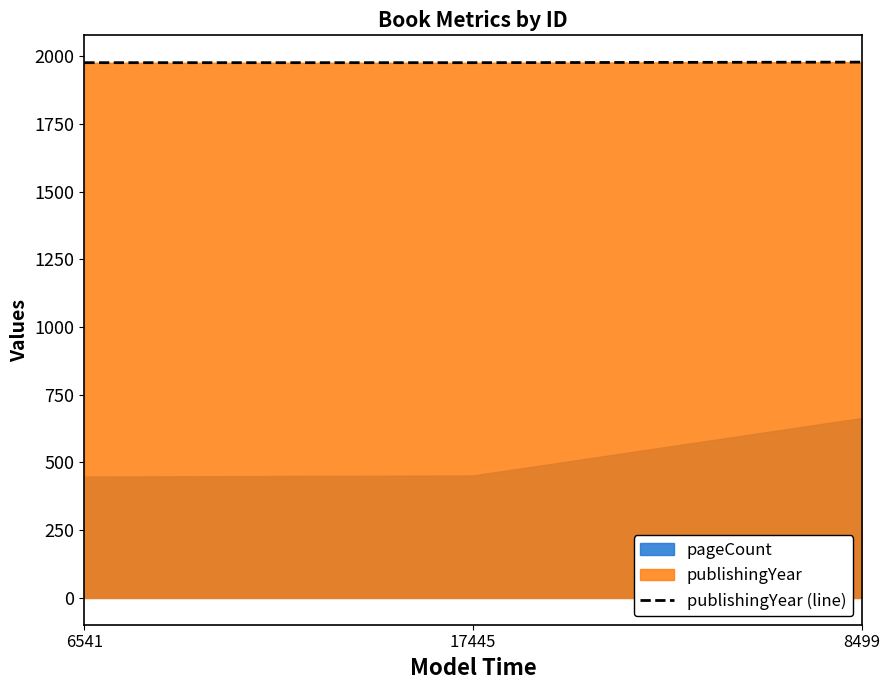

At which category does the chart reach its minimum across all series?

6541